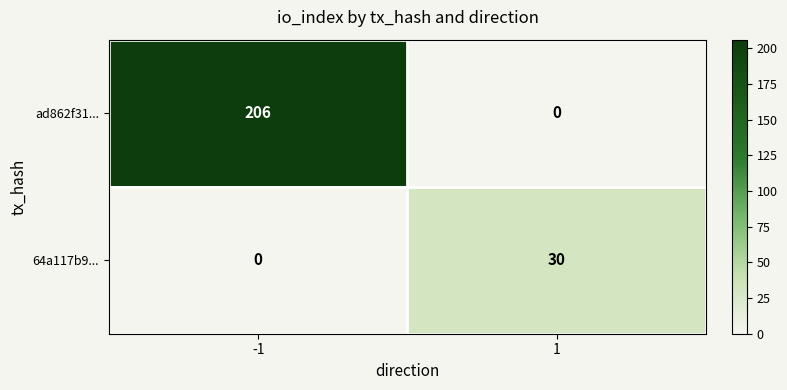

Which series has the largest total across all categories?

ad862f31...